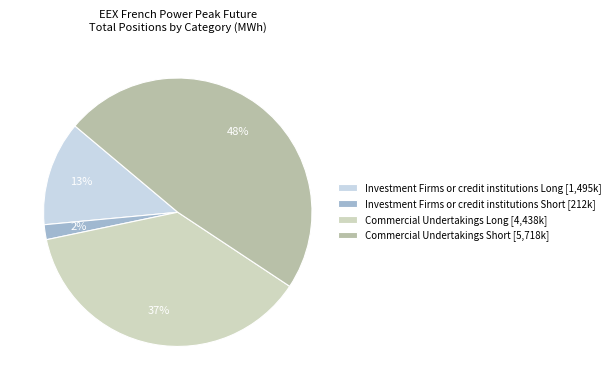

Combined, do Investment Firms or credit institutions Long [1,495k] and Commercial Undertakings Short [5,718k] account for over 50%?

Yes